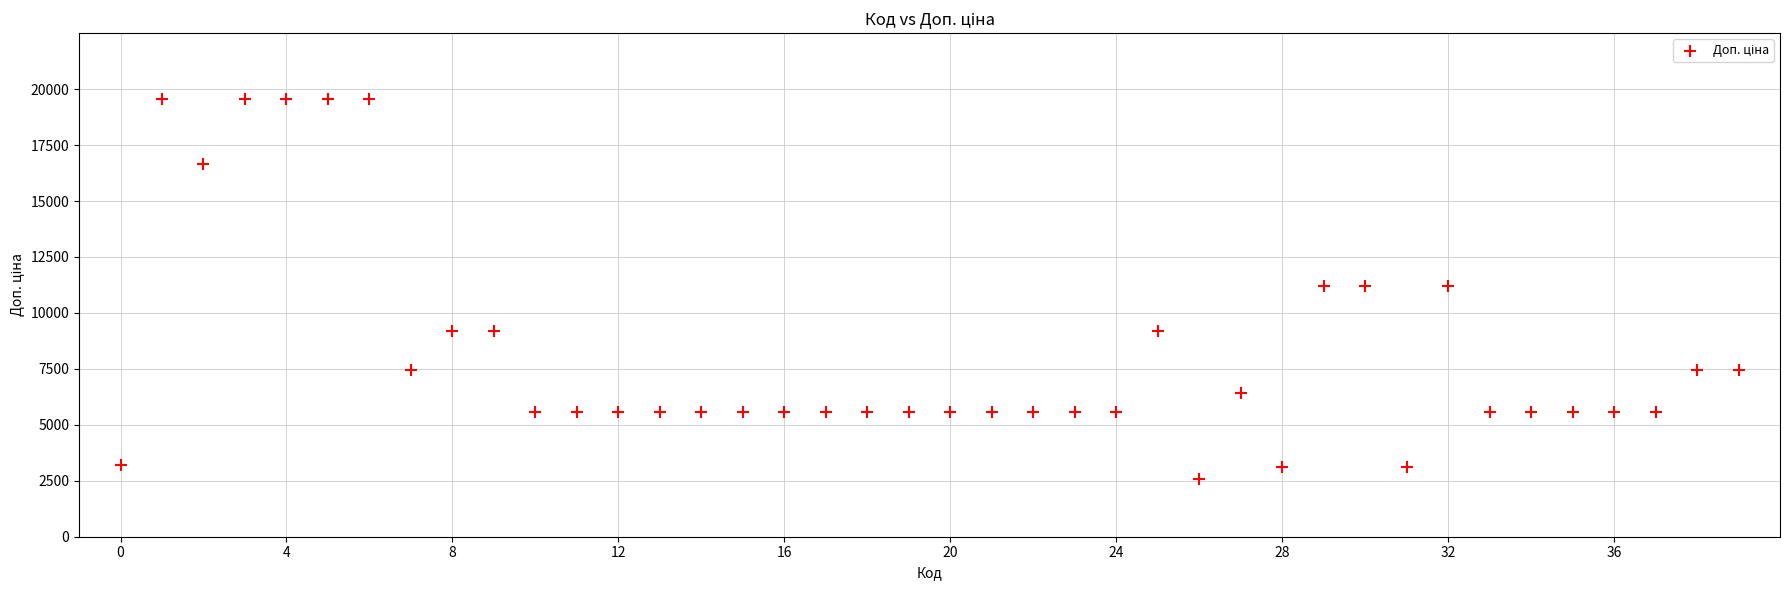

What is the range of Y values (max minus min)?

16989.9